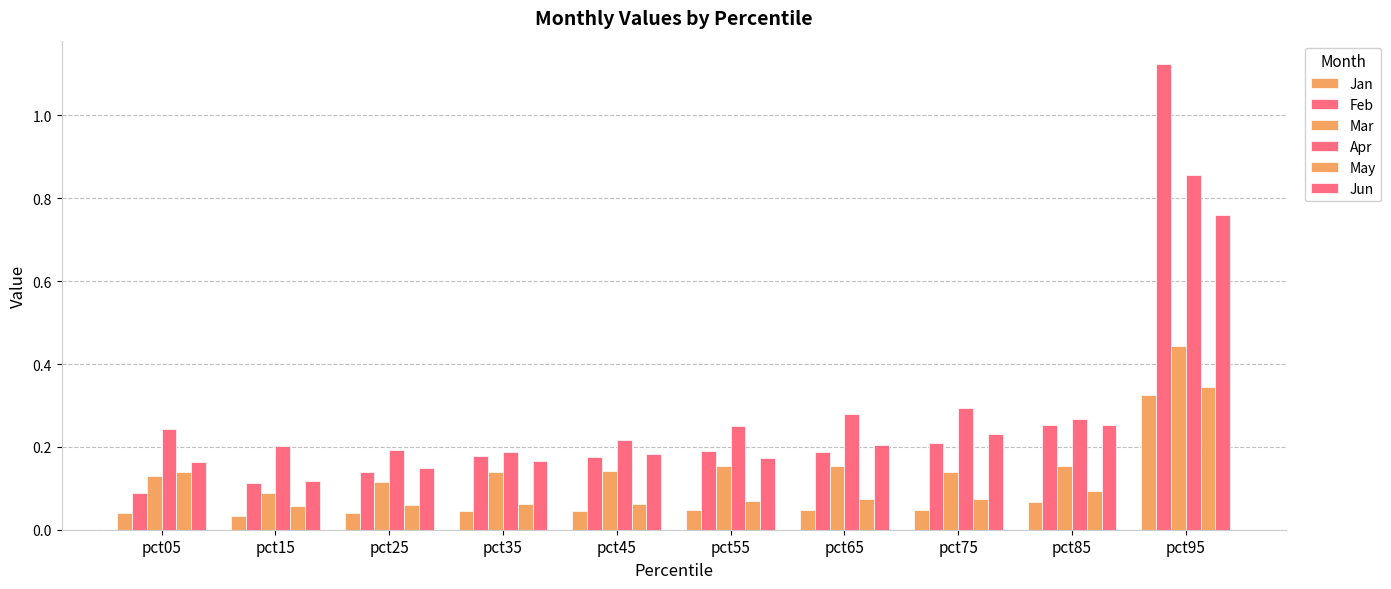

Which series has the largest total across all categories?

Apr